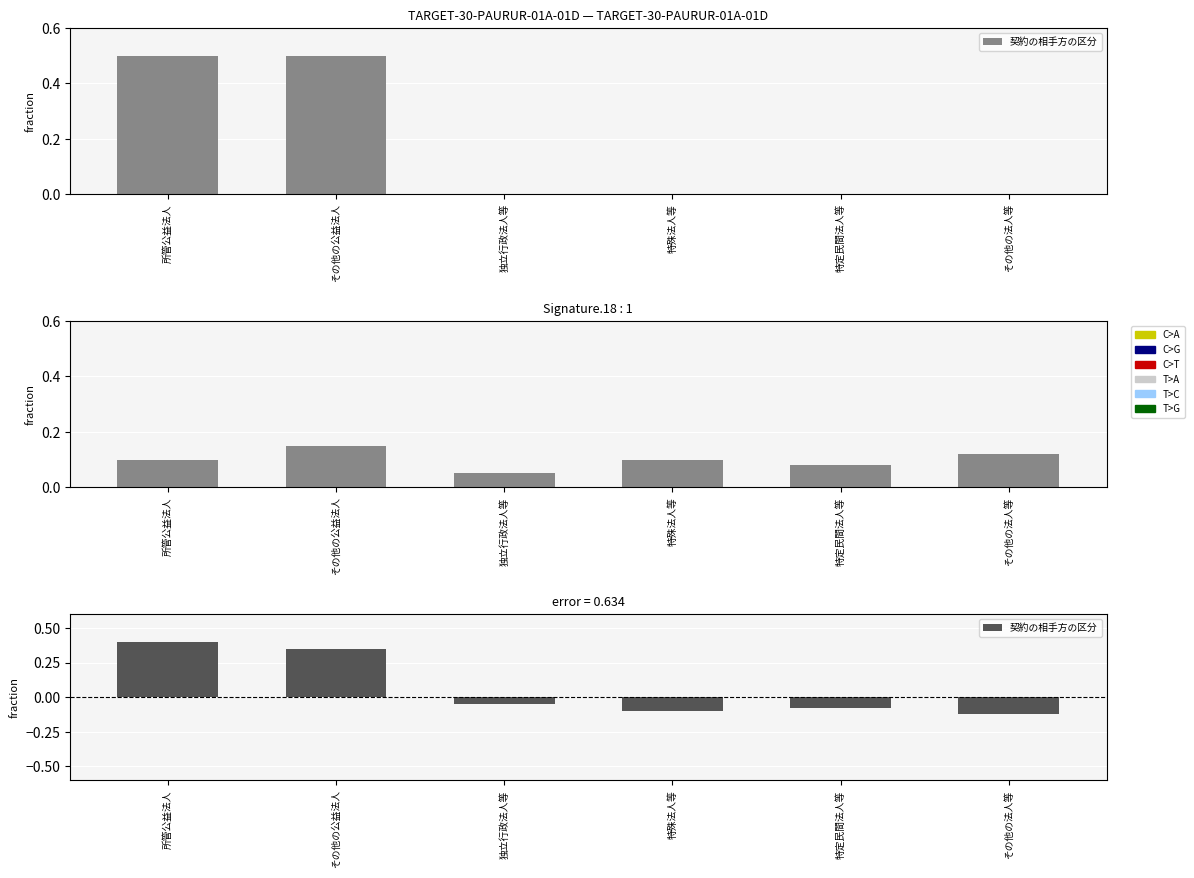

Reading left to right, transcribe all the data shown in this chart.

所管公益法人=0.4	その他の公益法人=0.3	独立行政法人等=-0.1	特殊法人等=-0.1	特定民間法人等=-0.1	その他の法人等=-0.1